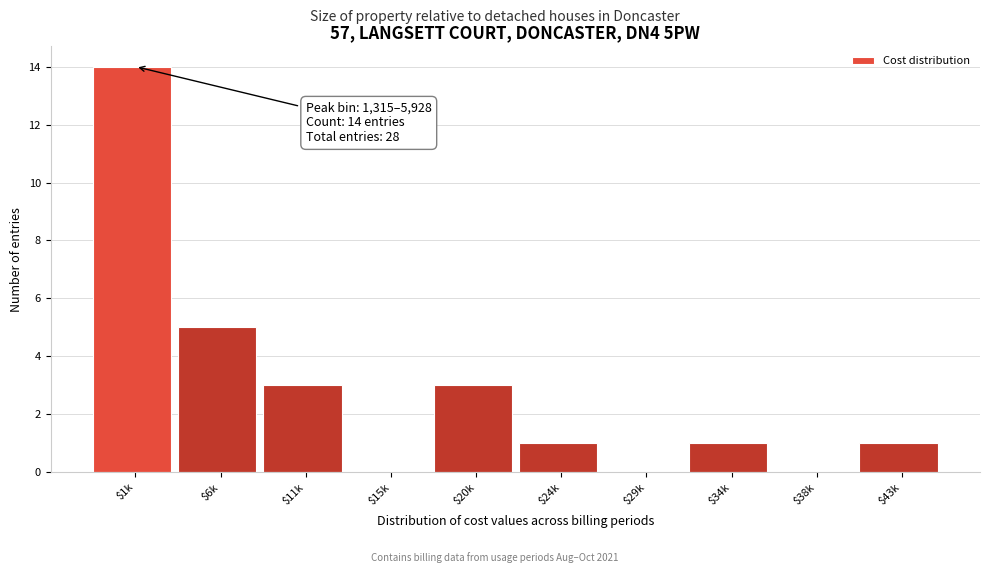

What is the greatest value displayed?

14